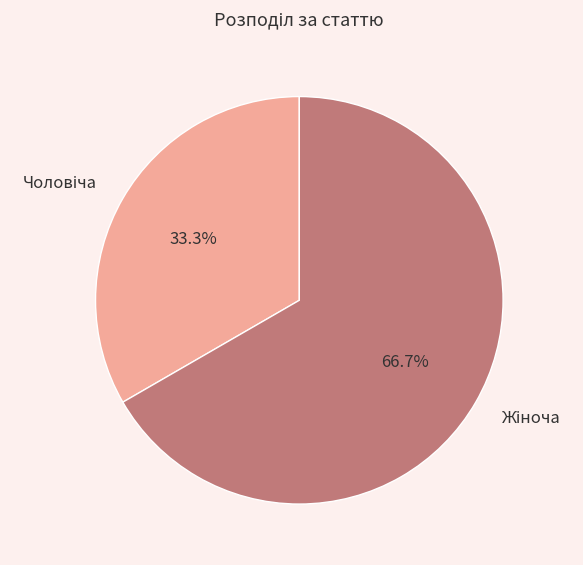

Is there a majority slice in this chart?

Yes